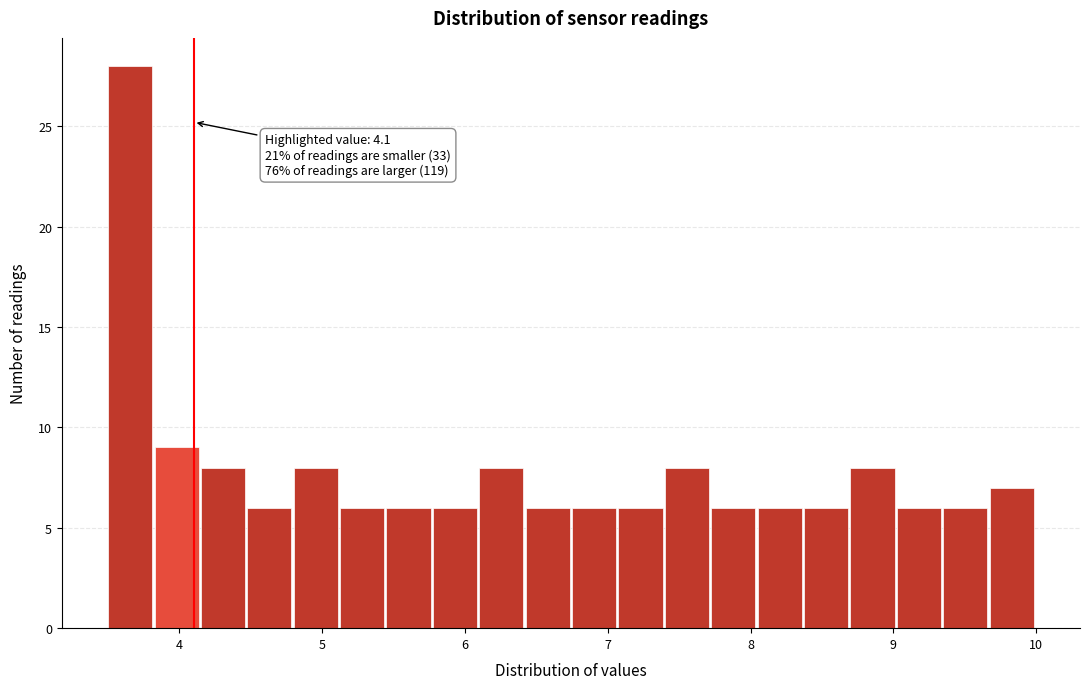

Read against the x-axis, roughly where is the centre of the tallest bar?

3.7